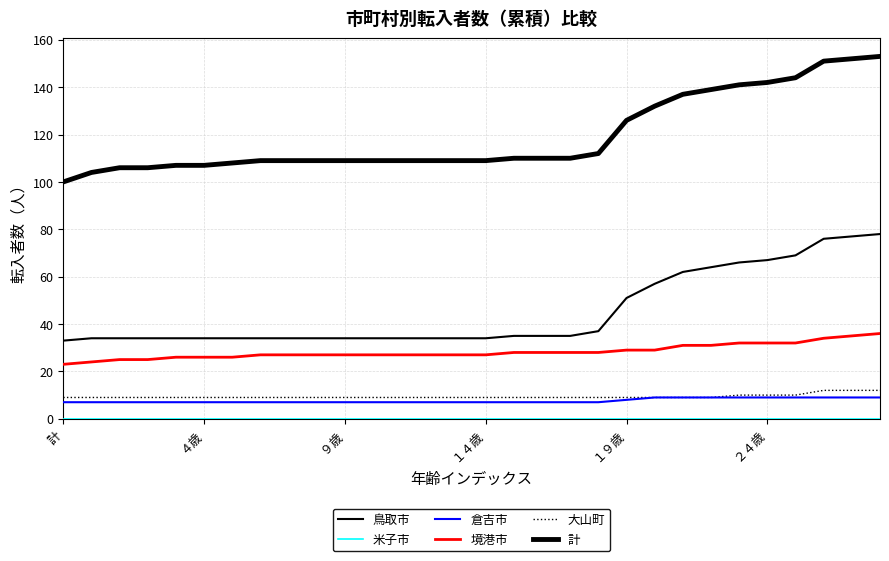

What is the greatest value displayed?

153